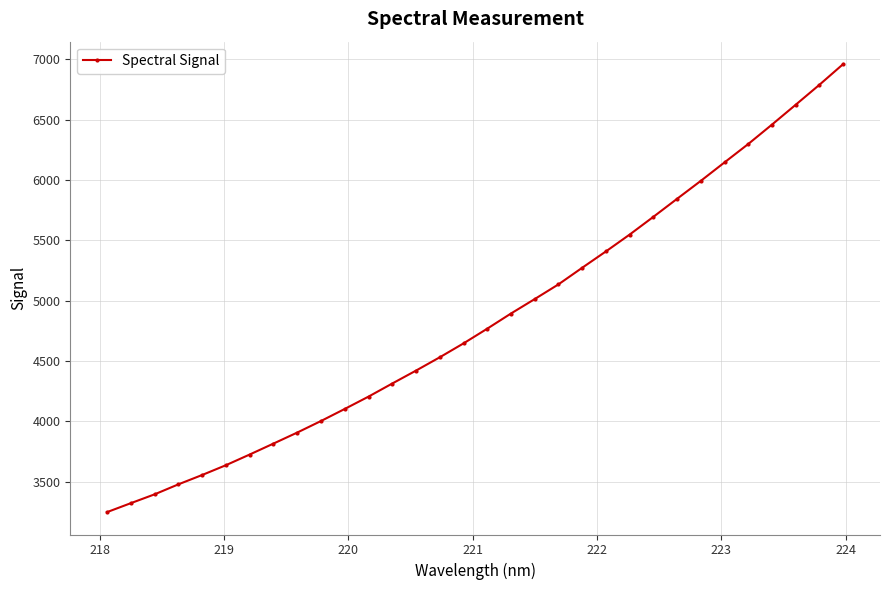

What is the greatest value displayed?

6960.1